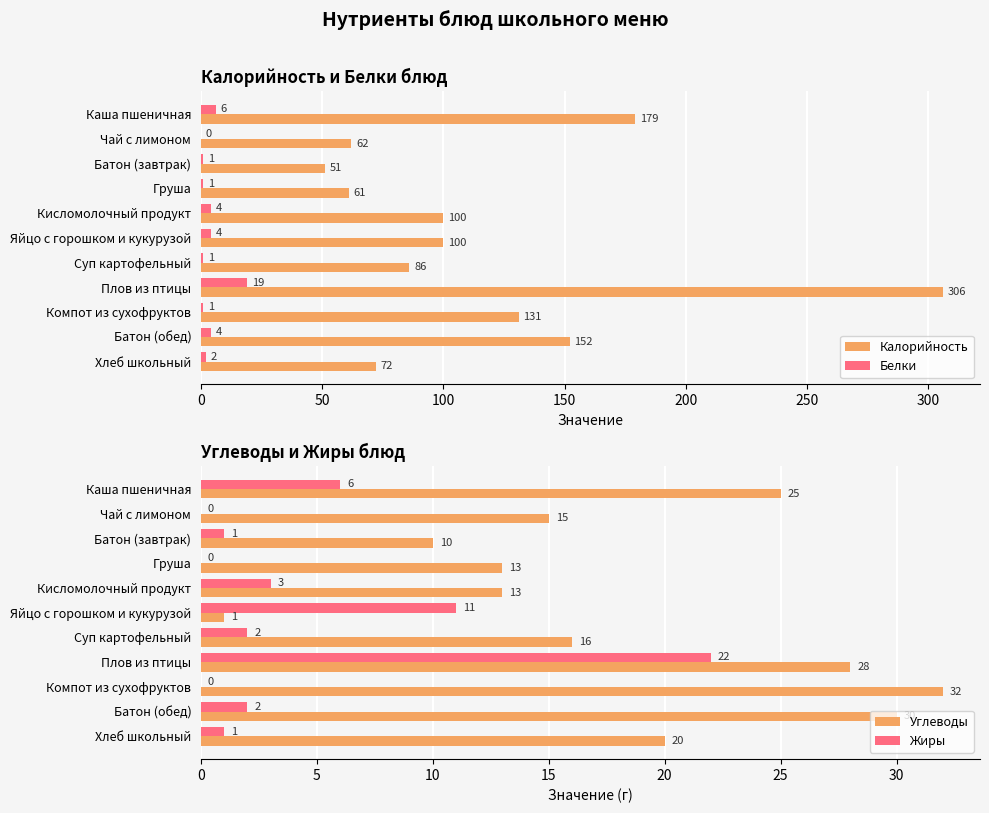

What is the value of the Калорийность bar at the 10th from the left?

152